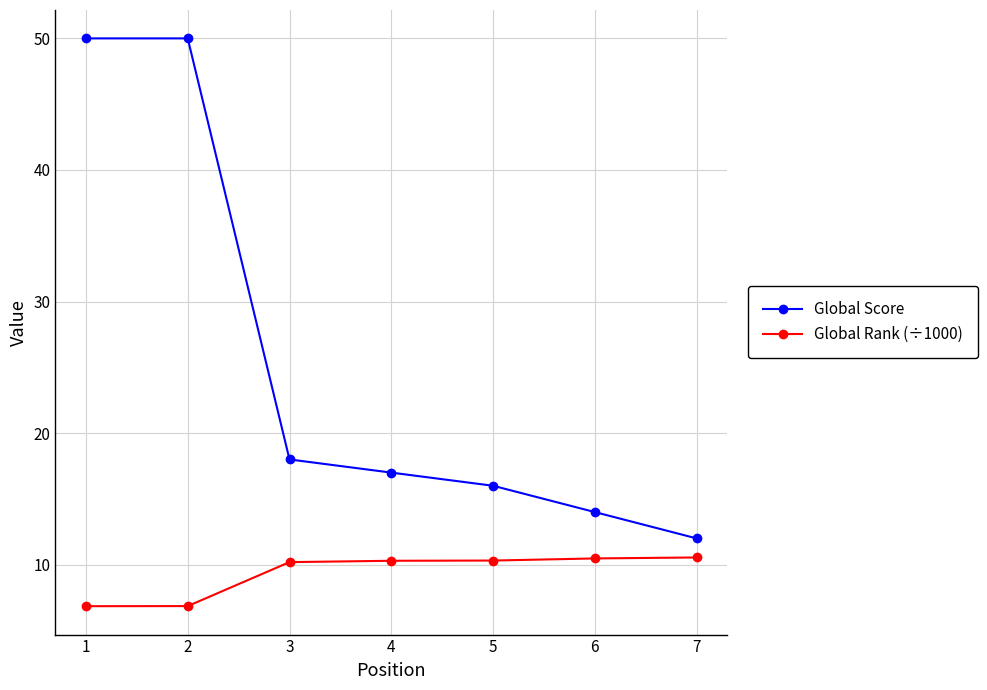

What is the average value of the Global Score series?

25.3